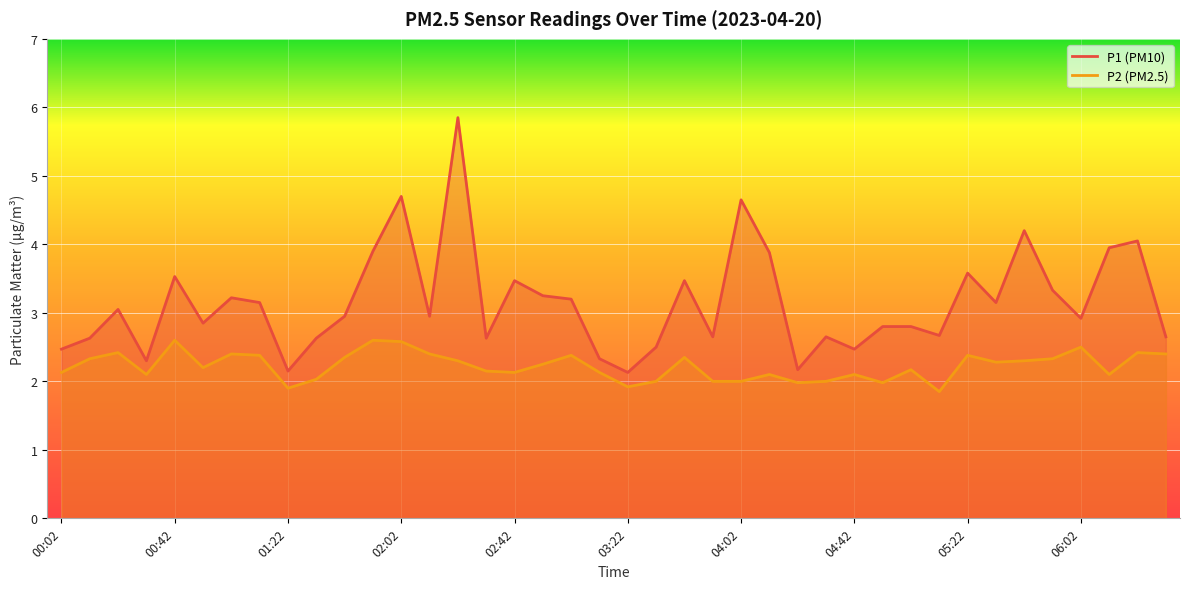

What is the value of the P2 point at the 34th from the left?

2.3